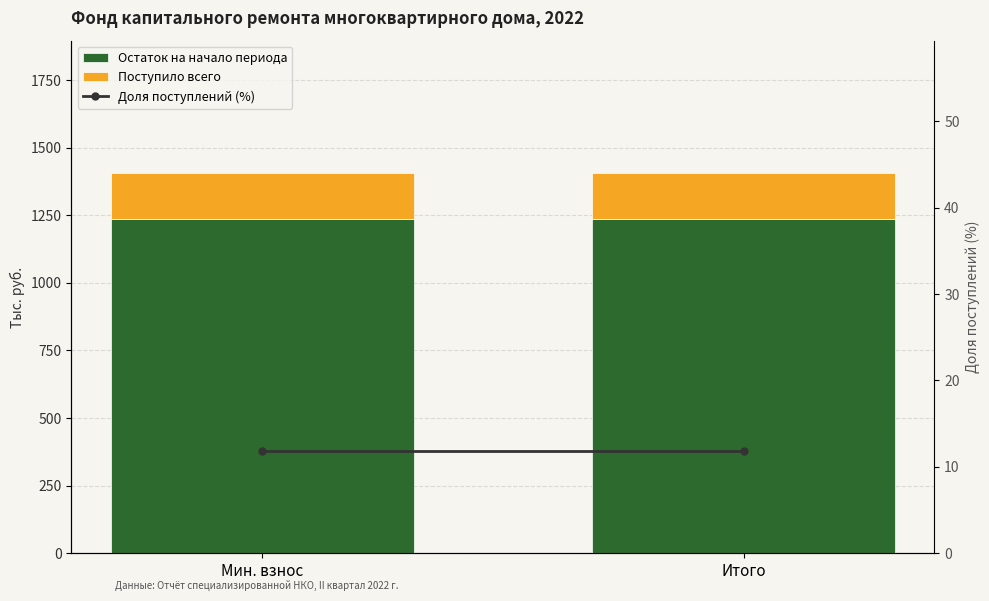

What are all the series names shown in the legend?

Остаток на начало периода, Поступило всего, Доля поступлений (%)